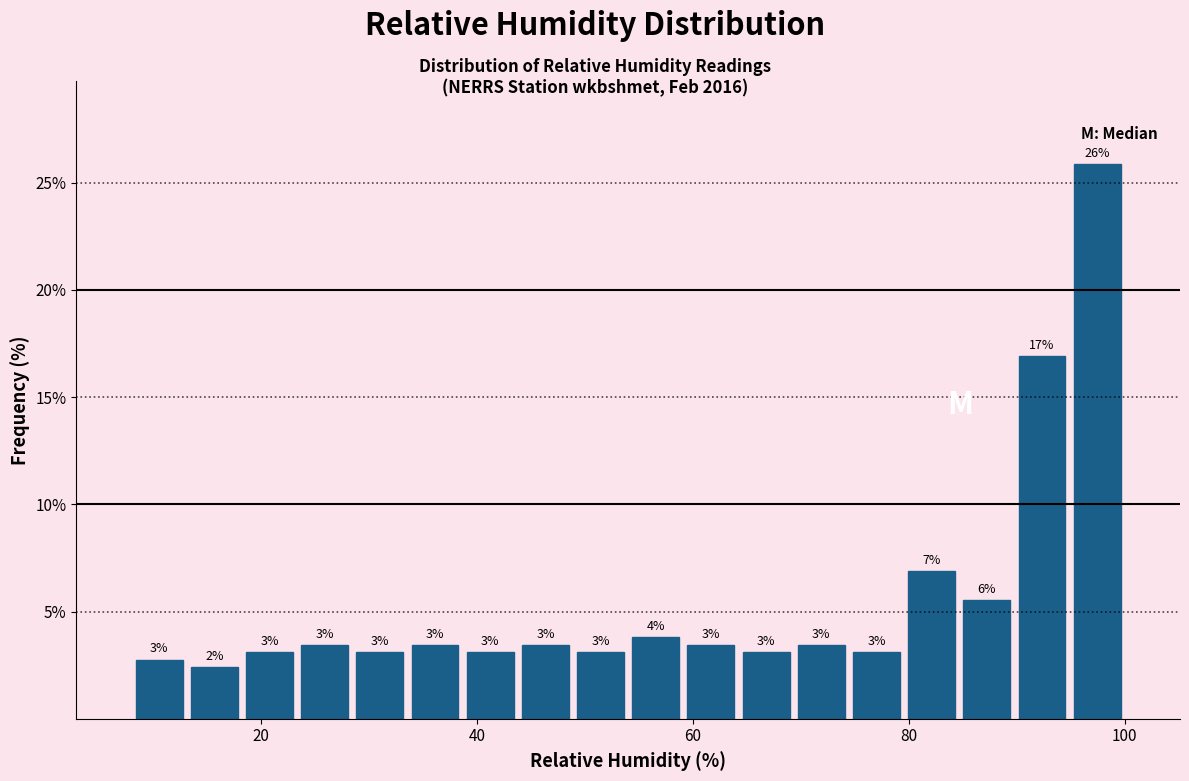

Read against the x-axis, roughly where is the centre of the tallest bar?

98